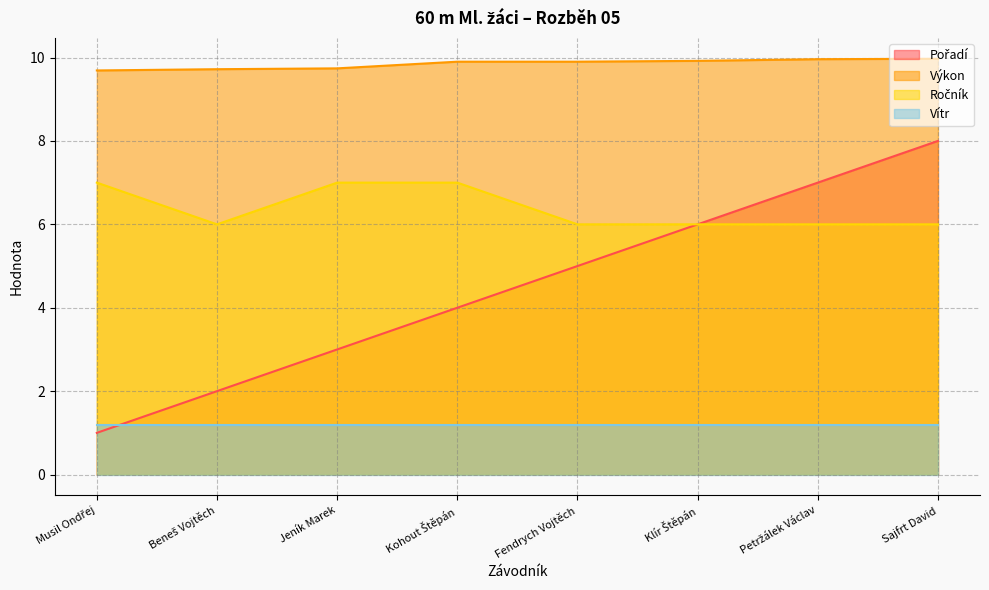

The Ročník series shows 3.1 at Beneš Vojtěch. True or false?

False